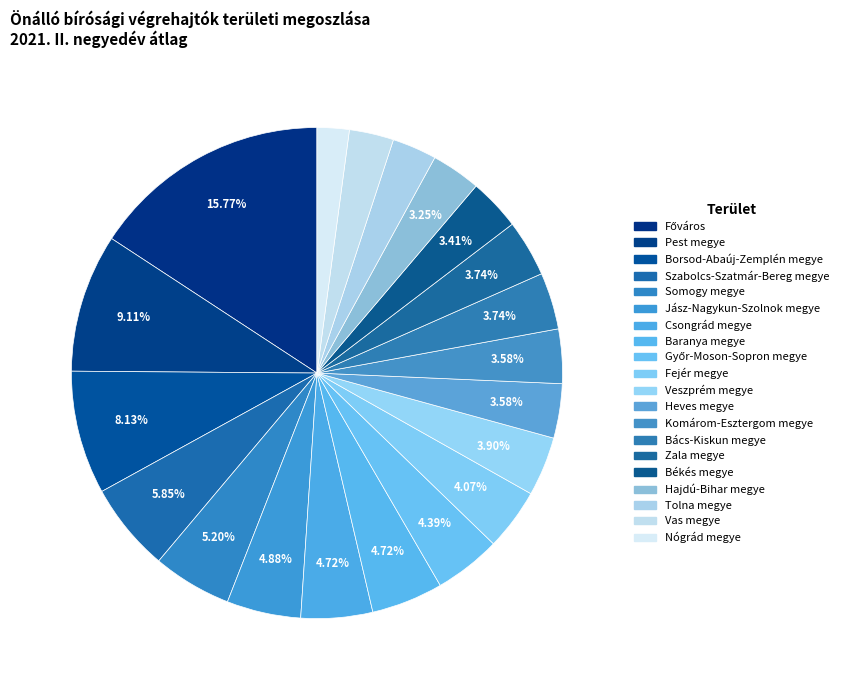

The Hajdú-Bihar megye slice represents 3% of the pie. True or false?

True